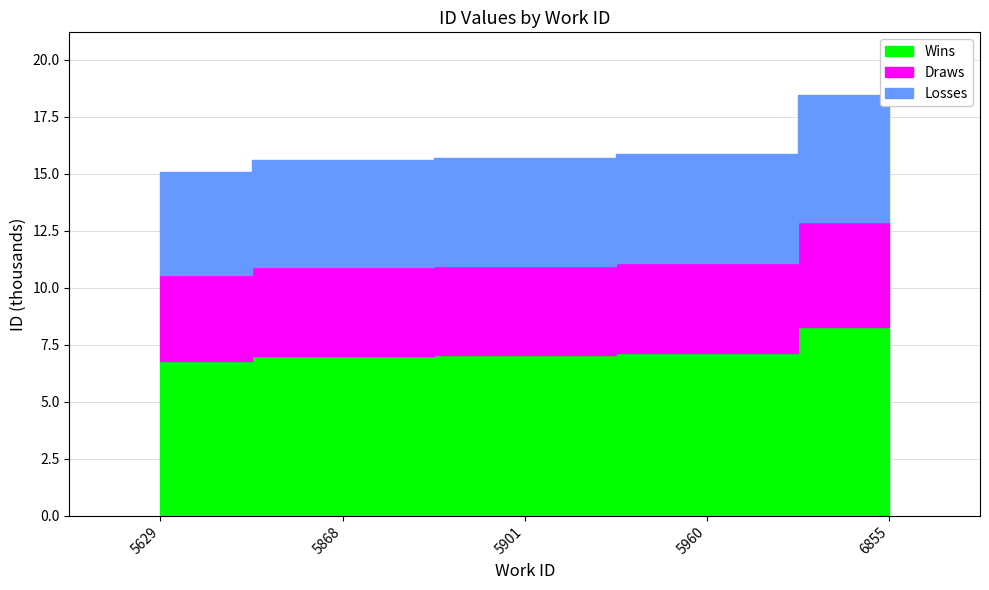

What is the average value?

16123